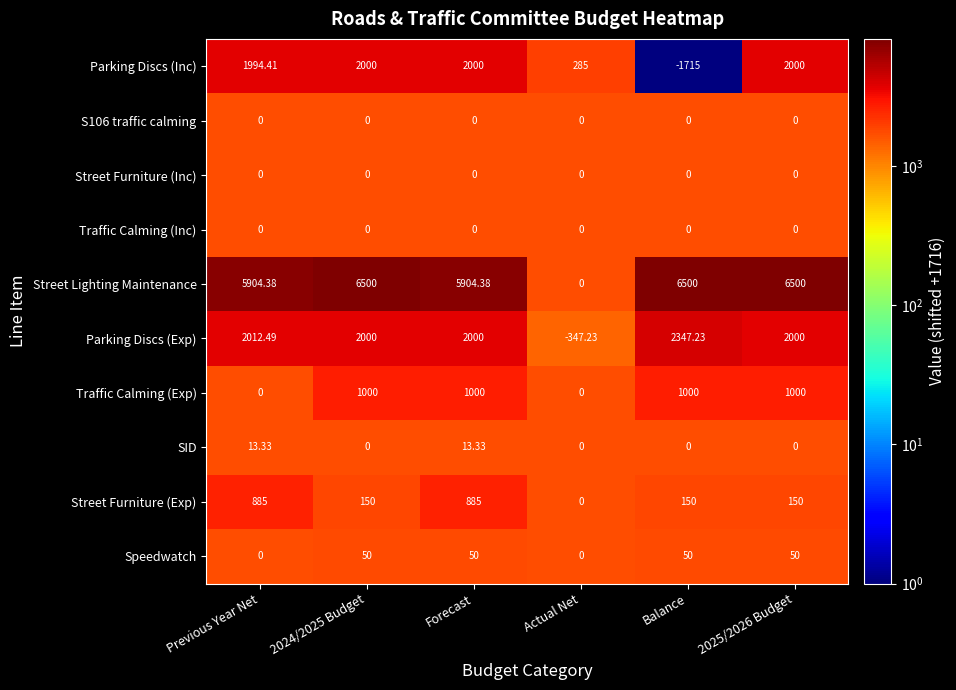

Which category has the lowest value in the Parking Discs (Exp) series?

Actual Net